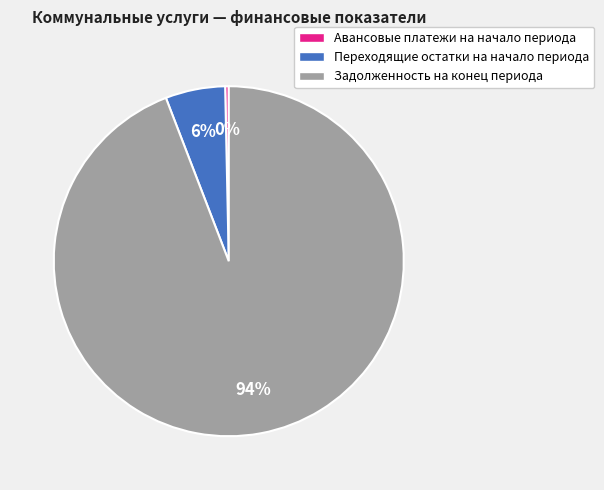

Count the number of slices in the pie.

3